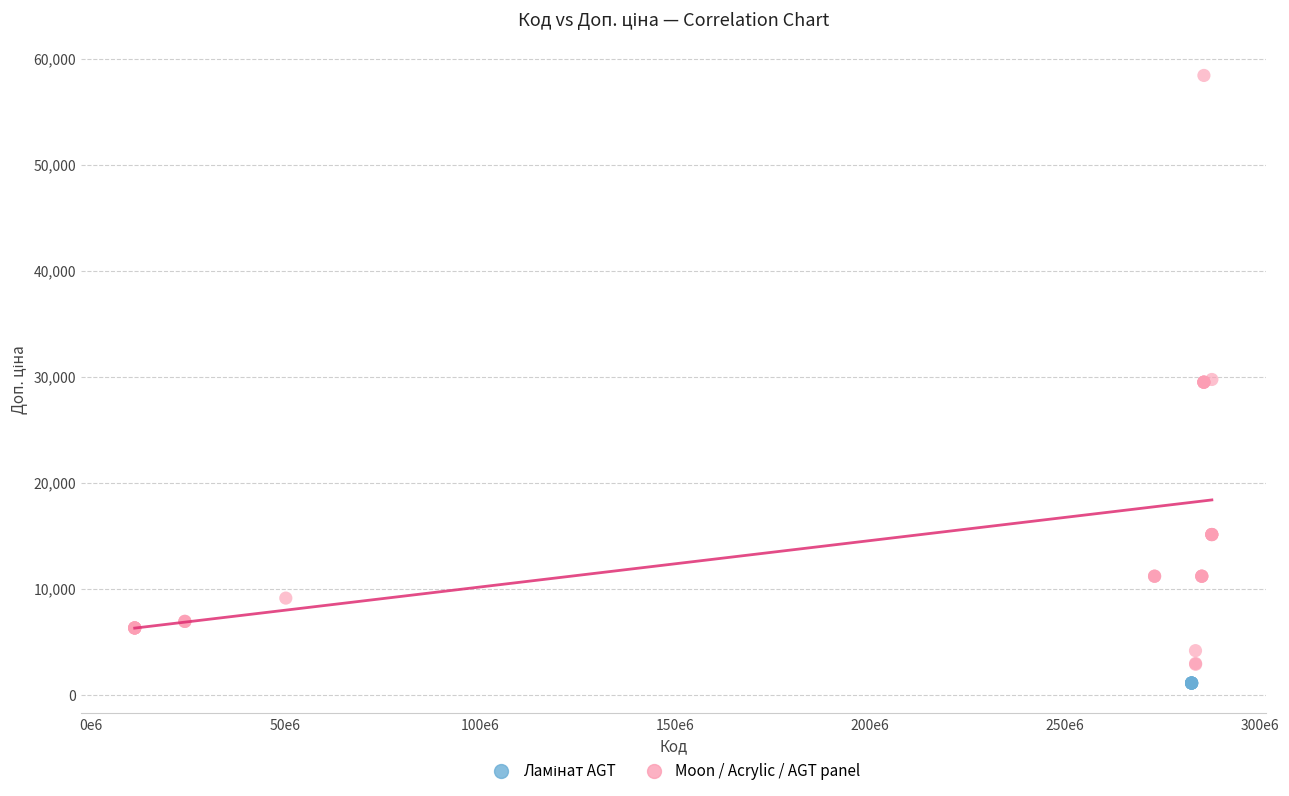

Which series contains the highest Y value?

Moon / Acrylic / AGT panel